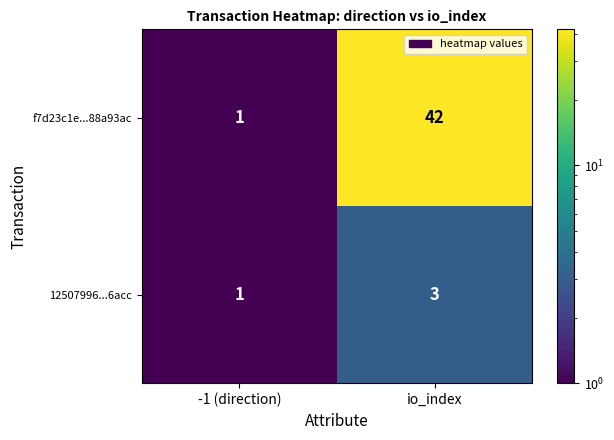

Reading left to right, transcribe all the data shown in this chart.

f7d23c1e...88a93ac: 1	42
12507996...6acc: 1	3